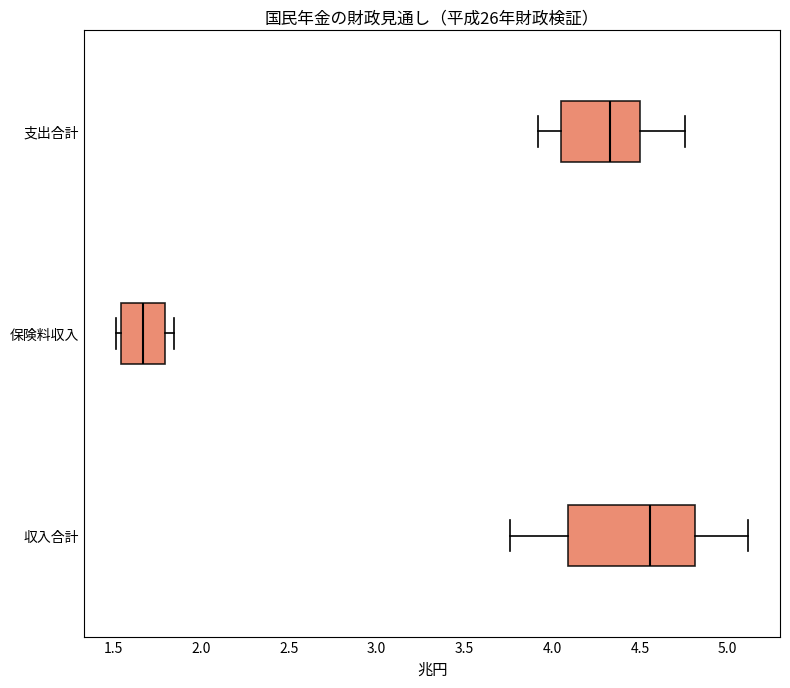

Reading bottom to top, read every box against the x-axis: the position of its median line, the range the box covers, and the ends of its whiskers. The values are not printed on the chart, so give them approximately, as read against the axis.

収入合計: median 4.55, box 4.10 to 4.80, whiskers 3.75 to 5.10
保険料収入: median 1.65, box 1.55 to 1.80, whiskers 1.50 to 1.85
支出合計: median 4.35, box 4.05 to 4.50, whiskers 3.90 to 4.75